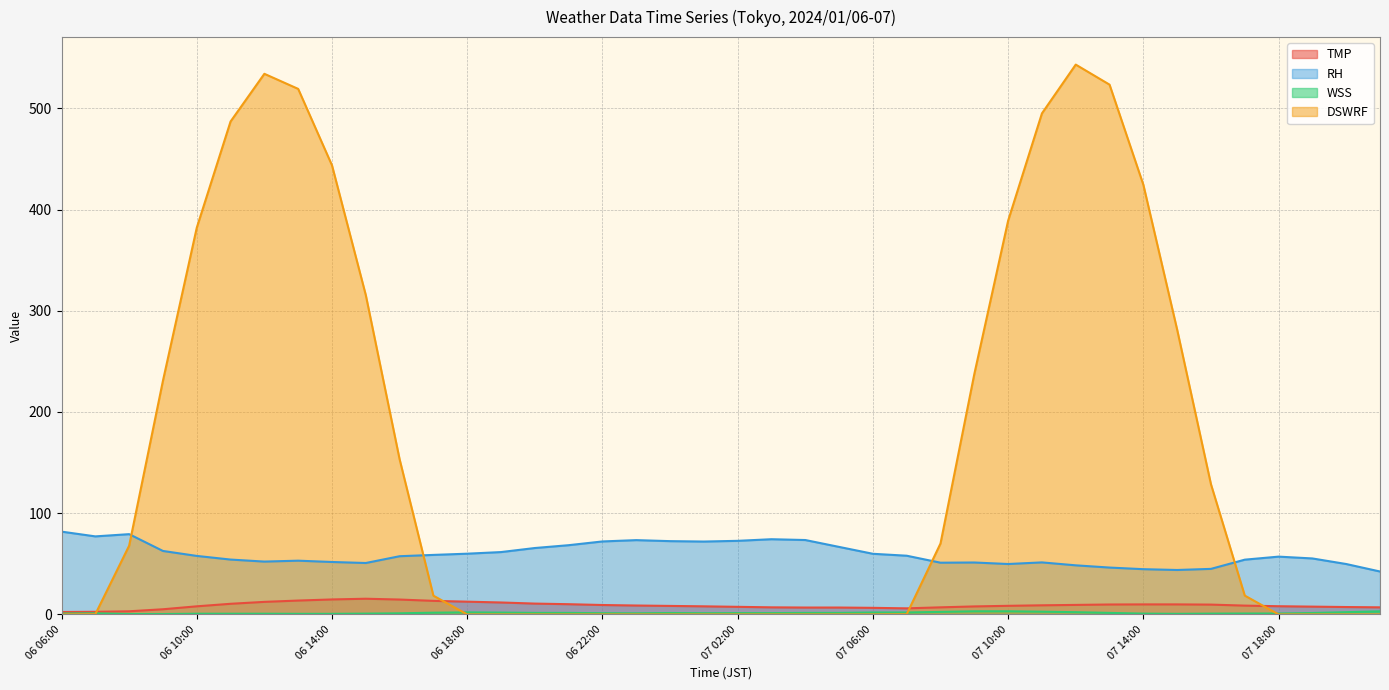

Count the number of data series in this chart.

4